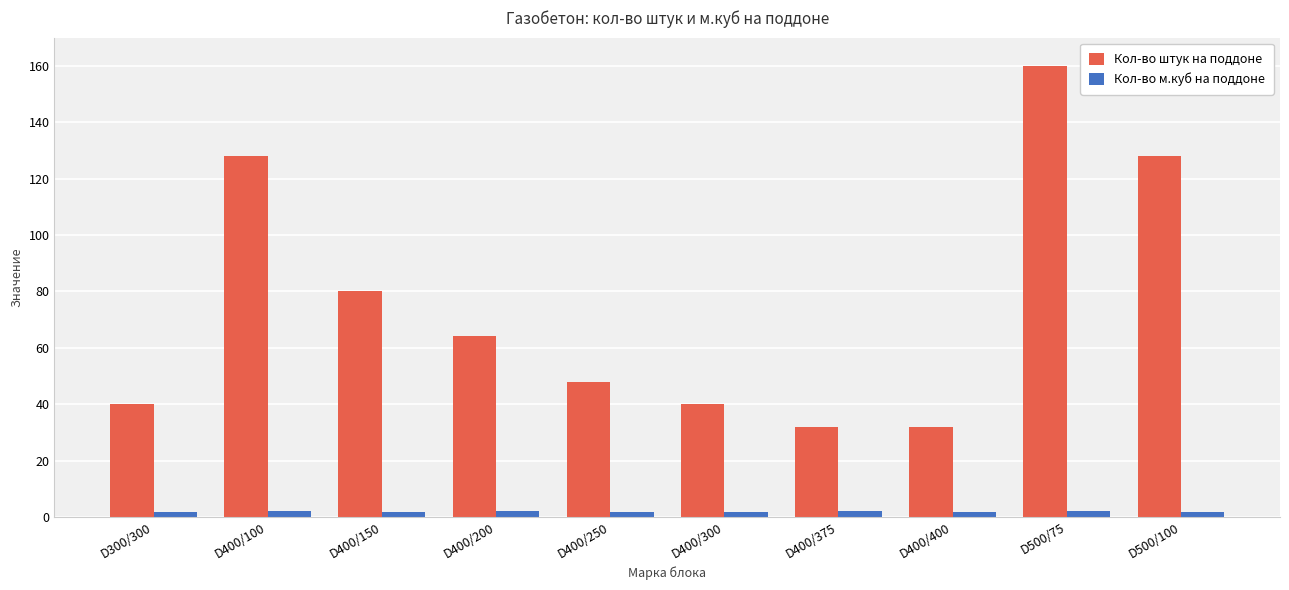

Which series has the largest range (max minus min)?

Кол-во штук на поддоне